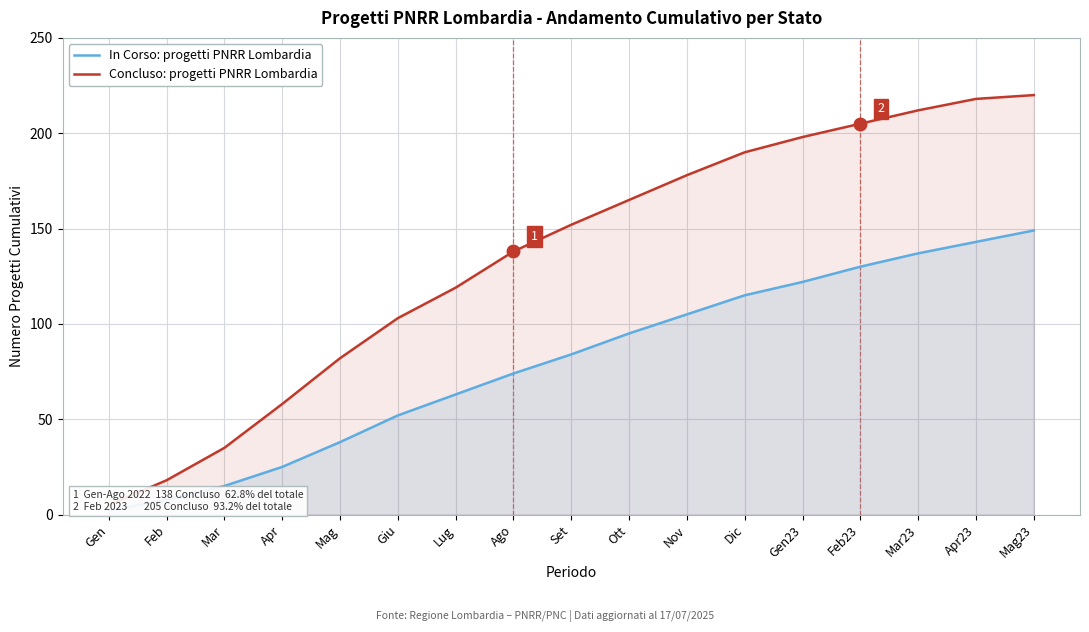

Reading left to right, what are all the values shown in this chart?

In Corso: progetti PNRR Lombardia: 2	8	15	25	38	52	63	74	84	95	105	115	122	130	137	143	149
Concluso: progetti PNRR Lombardia: 5	18	35	58	82	103	119	138	152	165	178	190	198	205	212	218	220